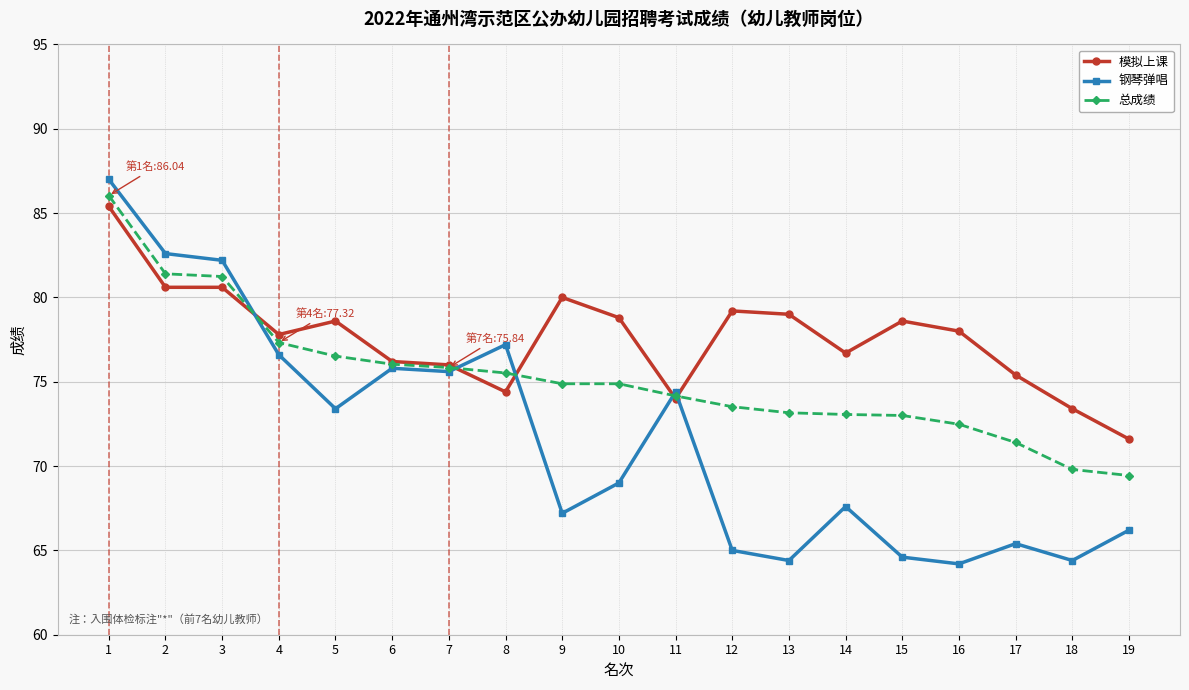

What is the average value of the 模拟上课 series?

77.6